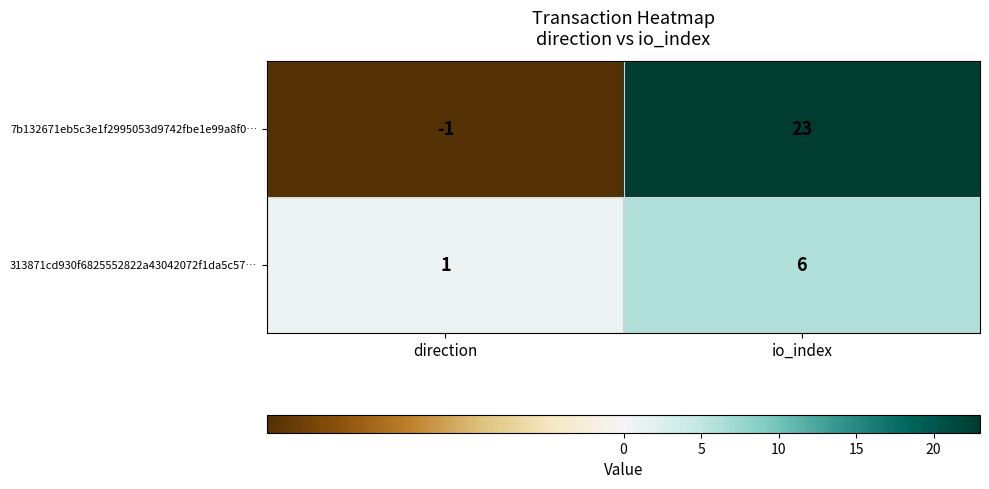

At direction, list the series in order from largest to smallest.

313871cd930f6825552822a43042072f1da5c57…, 7b132671eb5c3e1f2995053d9742fbe1e99a8f0…